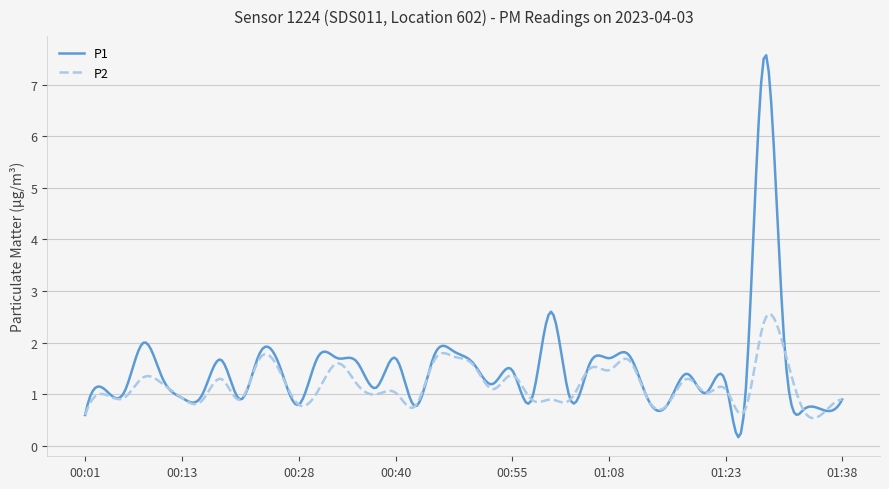

Rank the series by their maximum value, from lowest to highest.

P2, P1